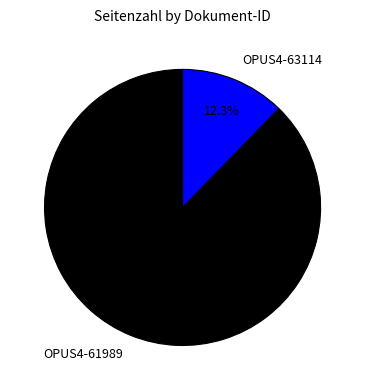

Which has a higher value, OPUS4-61989 or OPUS4-63114?

OPUS4-61989